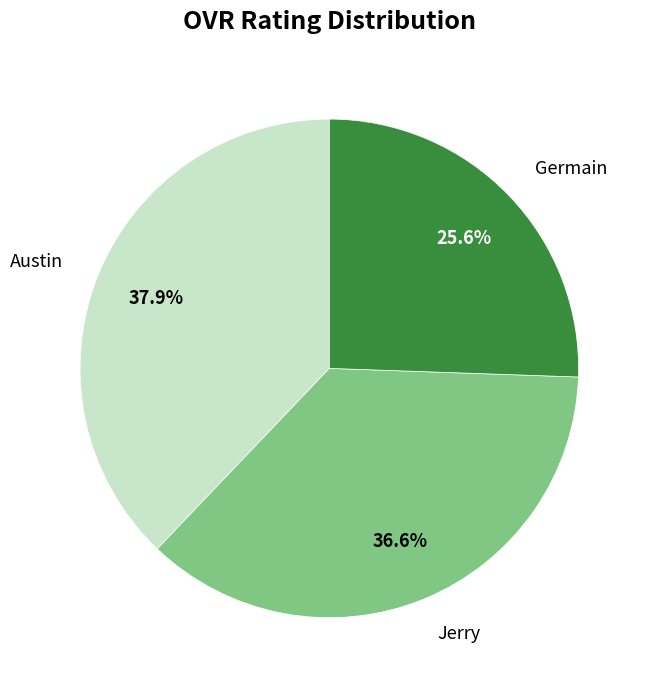

True or false: Austin accounts for 38% of the total.

True